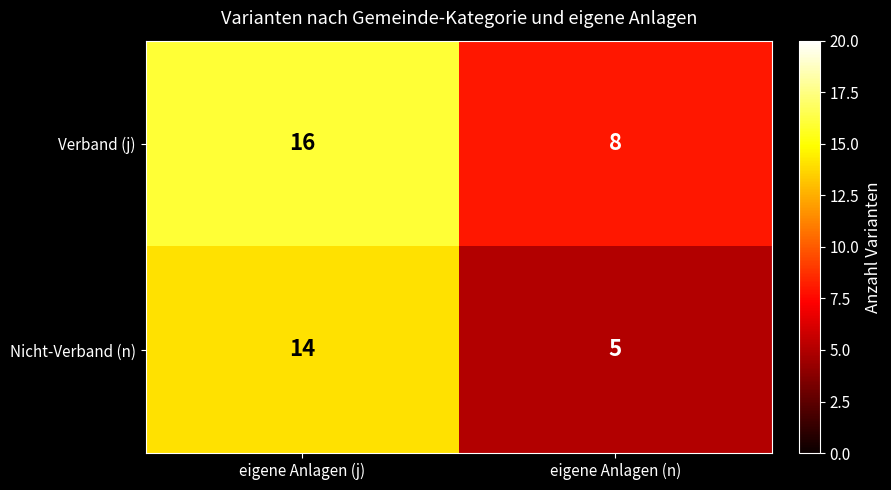

What is the sum of the Nicht-Verband (n) values at eigene Anlagen (j) and eigene Anlagen (n)?

19